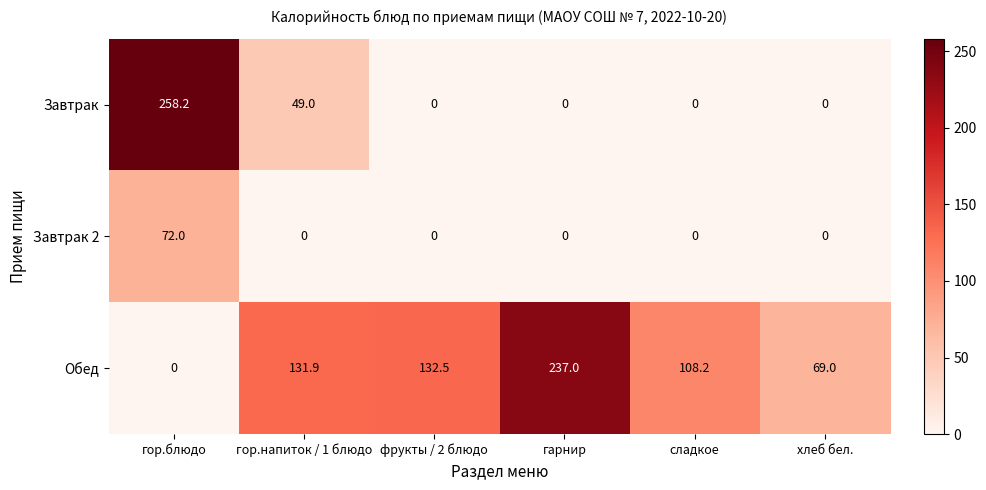

What is the maximum value for Завтрак 2?

72.0